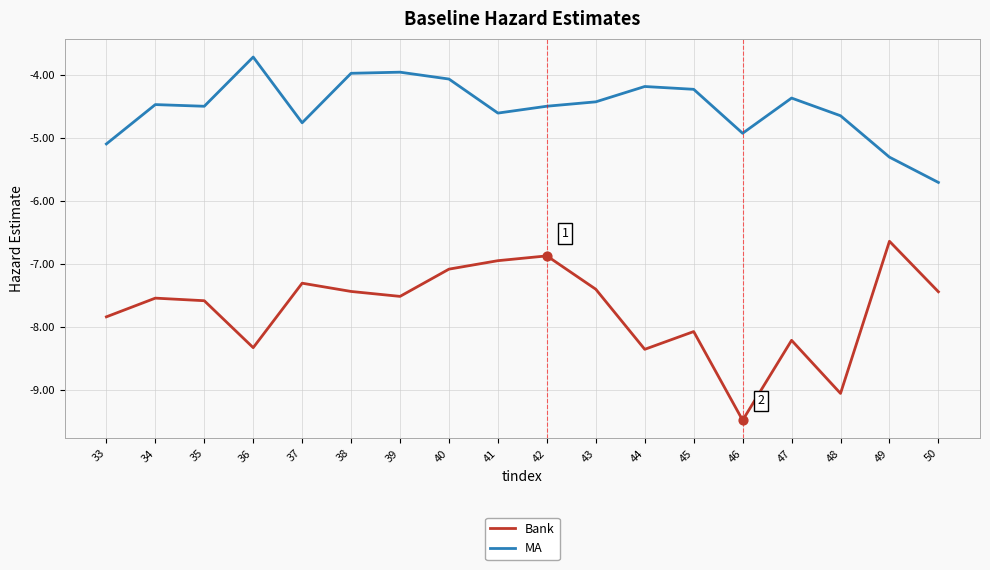

At how many categories does at least one series exceed -6?

18